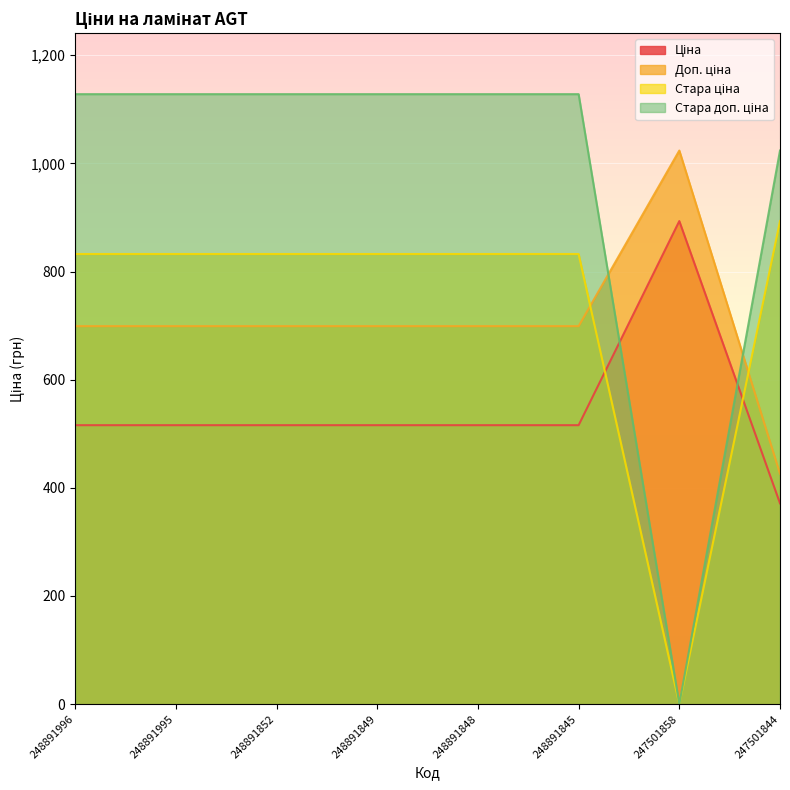

Is the value of Стара доп. ціна at 247501844 greater than the value of Доп. ціна at 248891996?

Yes